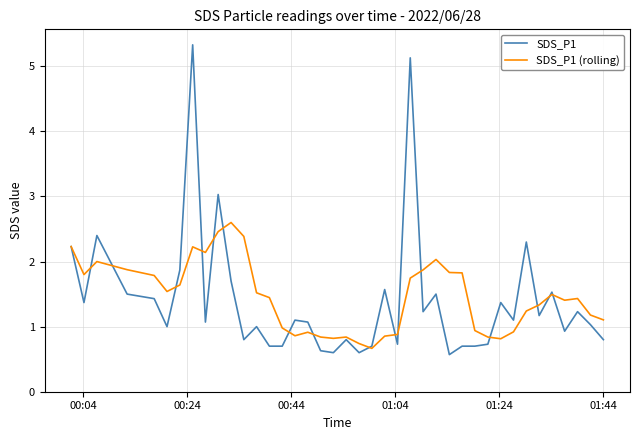

Rank the series by their maximum value, from highest to lowest.

SDS_P1, SDS_P1 (rolling)